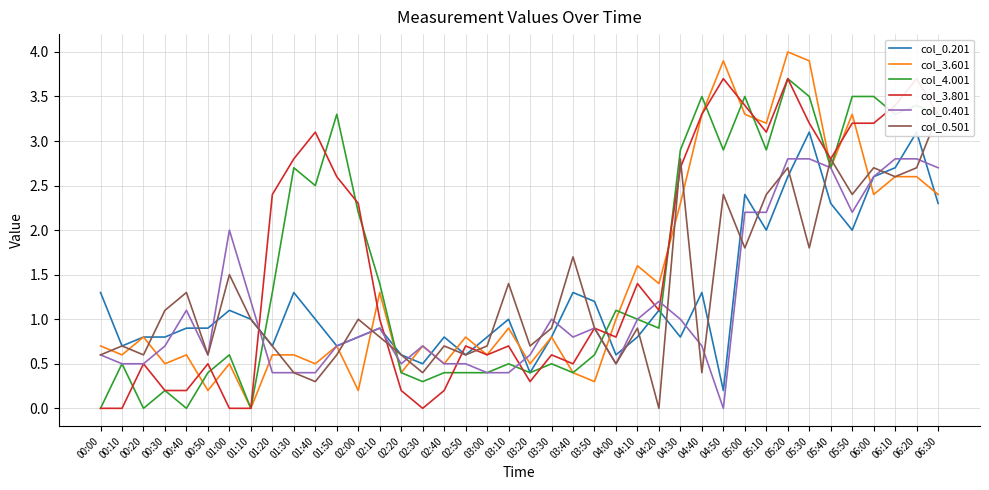

Which series has the largest total across all categories?

col_3.801